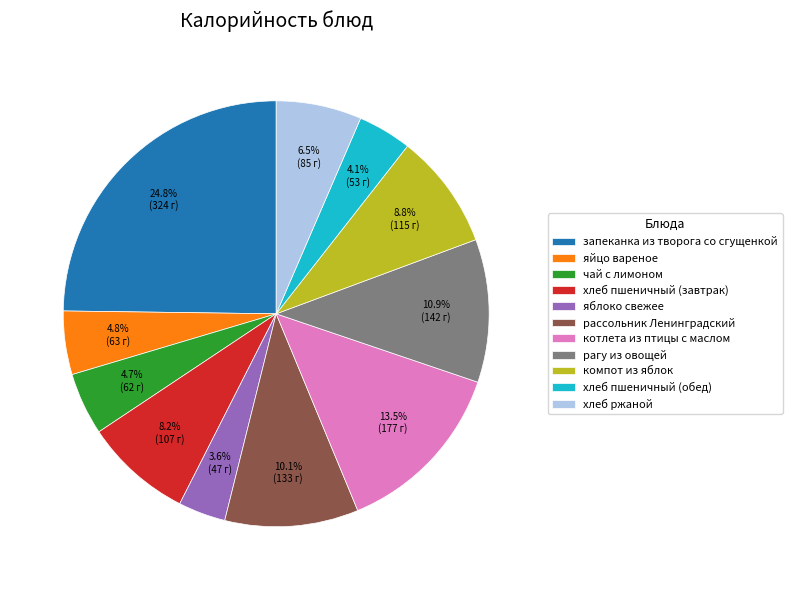

How many slices are in this pie chart?

11